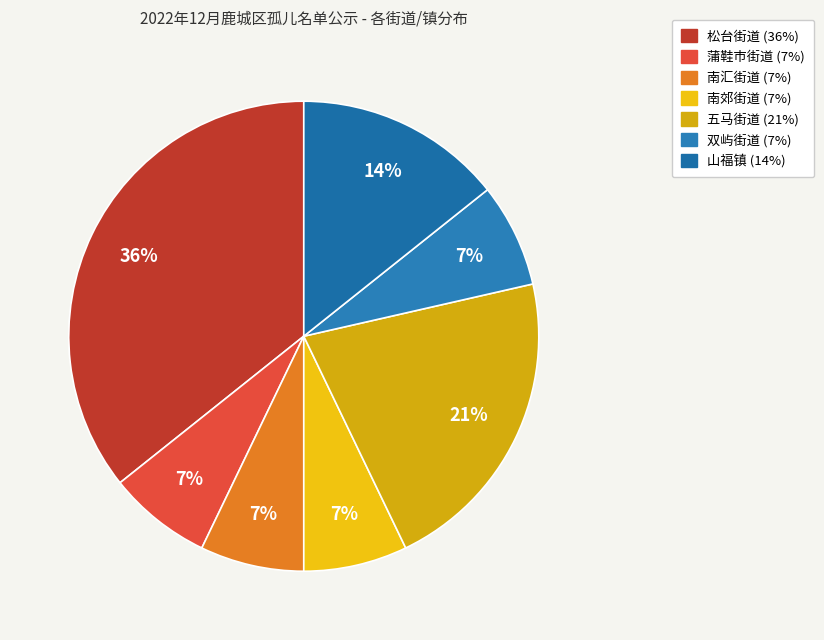

Count the number of slices in the pie.

7